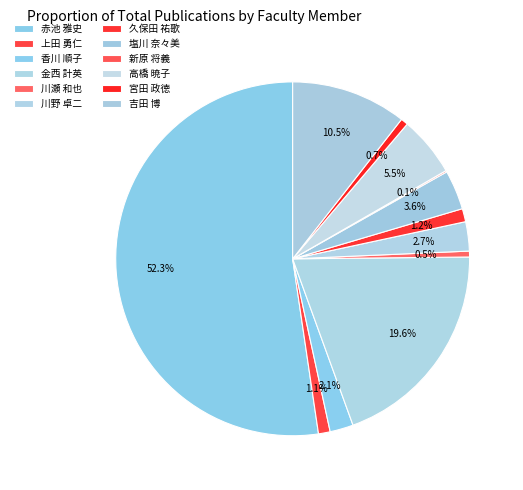

How many slices are in this pie chart?

12